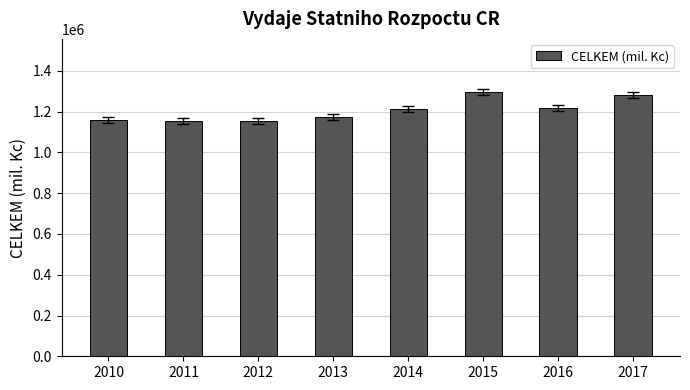

Approximately how many times larger is the value at 2011 compared to 2013?

1.0